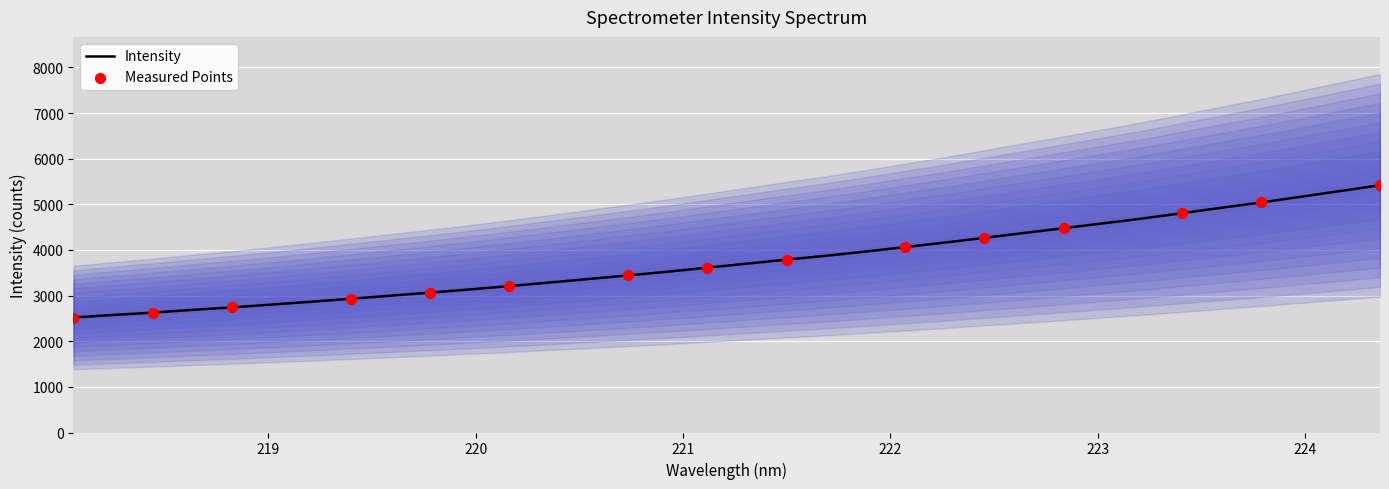

What is the lowest value of the Intensity series?

2520.0